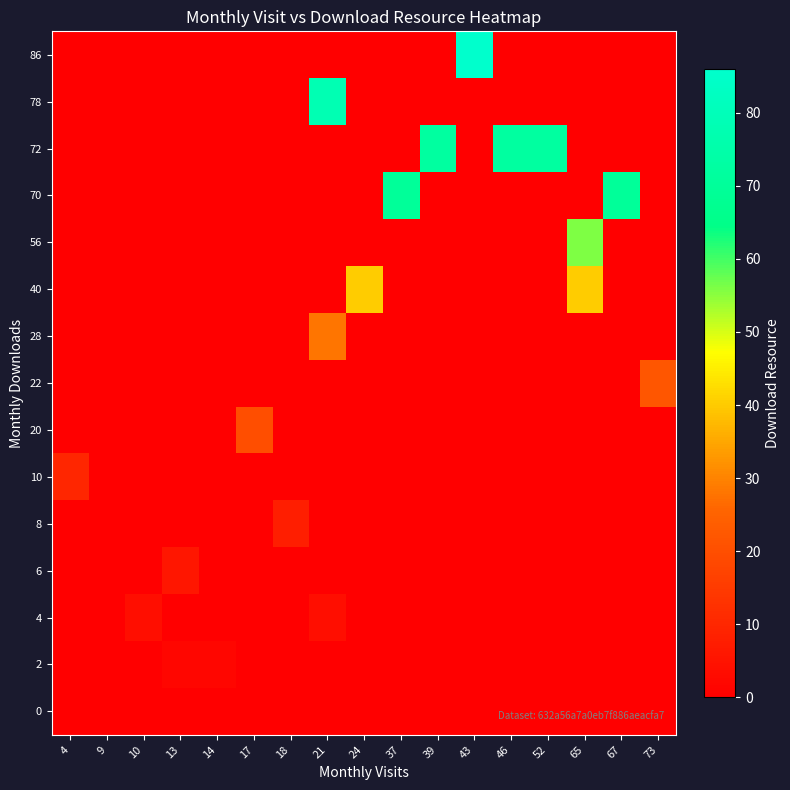

Reading left to right, extract all data points from this chart.

0: 4=0	9=0	10=0	13=0	14=0	17=0	18=0	21=0	24=0	37=0	39=0	43=0	46=0	52=0	65=0	67=0	73=0
2: 4=0	9=0	10=0	13=2	14=2	17=0	18=0	21=0	24=0	37=0	39=0	43=0	46=0	52=0	65=0	67=0	73=0
4: 4=0	9=0	10=4	13=0	14=0	17=0	18=0	21=4	24=0	37=0	39=0	43=0	46=0	52=0	65=0	67=0	73=0
6: 4=0	9=0	10=0	13=6	14=0	17=0	18=0	21=0	24=0	37=0	39=0	43=0	46=0	52=0	65=0	67=0	73=0
8: 4=0	9=0	10=0	13=0	14=0	17=0	18=8	21=0	24=0	37=0	39=0	43=0	46=0	52=0	65=0	67=0	73=0
10: 4=10	9=0	10=0	13=0	14=0	17=0	18=0	21=0	24=0	37=0	39=0	43=0	46=0	52=0	65=0	67=0	73=0
20: 4=0	9=0	10=0	13=0	14=0	17=20	18=0	21=0	24=0	37=0	39=0	43=0	46=0	52=0	65=0	67=0	73=0
22: 4=0	9=0	10=0	13=0	14=0	17=0	18=0	21=0	24=0	37=0	39=0	43=0	46=0	52=0	65=0	67=0	73=22
28: 4=0	9=0	10=0	13=0	14=0	17=0	18=0	21=28	24=0	37=0	39=0	43=0	46=0	52=0	65=0	67=0	73=0
40: 4=0	9=0	10=0	13=0	14=0	17=0	18=0	21=0	24=40	37=0	39=0	43=0	46=0	52=0	65=40	67=0	73=0
56: 4=0	9=0	10=0	13=0	14=0	17=0	18=0	21=0	24=0	37=0	39=0	43=0	46=0	52=0	65=56	67=0	73=0
70: 4=0	9=0	10=0	13=0	14=0	17=0	18=0	21=0	24=0	37=70	39=0	43=0	46=0	52=0	65=0	67=70	73=0
72: 4=0	9=0	10=0	13=0	14=0	17=0	18=0	21=0	24=0	37=0	39=72	43=0	46=72	52=72	65=0	67=0	73=0
78: 4=0	9=0	10=0	13=0	14=0	17=0	18=0	21=78	24=0	37=0	39=0	43=0	46=0	52=0	65=0	67=0	73=0
86: 4=0	9=0	10=0	13=0	14=0	17=0	18=0	21=0	24=0	37=0	39=0	43=86	46=0	52=0	65=0	67=0	73=0